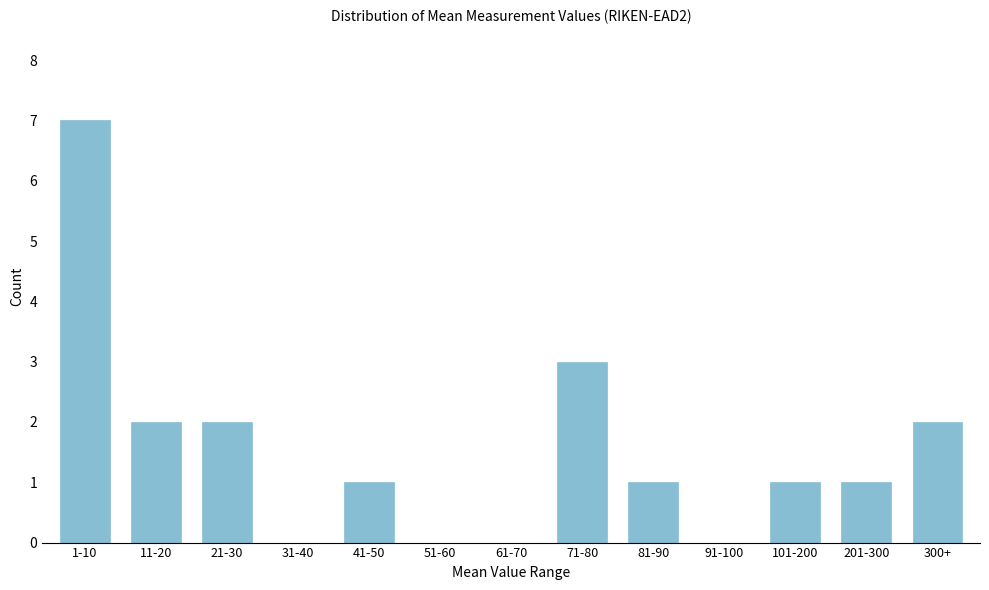

Reading left to right, transcribe all the data shown in this chart.

1-10=7	11-20=2	21-30=2	31-40=0	41-50=1	51-60=0	61-70=0	71-80=3	81-90=1	91-100=0	101-200=1	201-300=1	300+=2